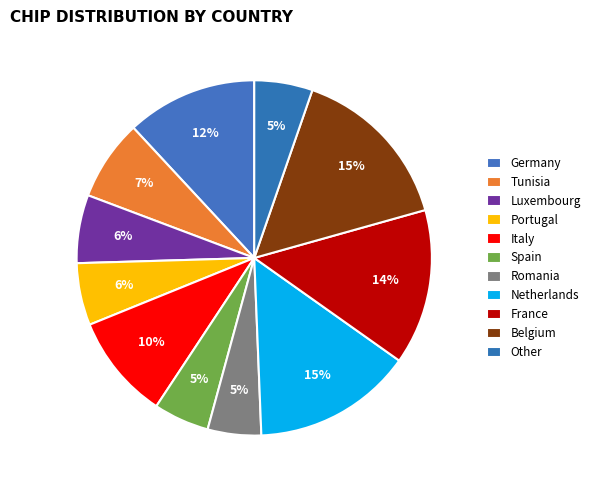

To the nearest percent, what portion does Italy represent?

10%